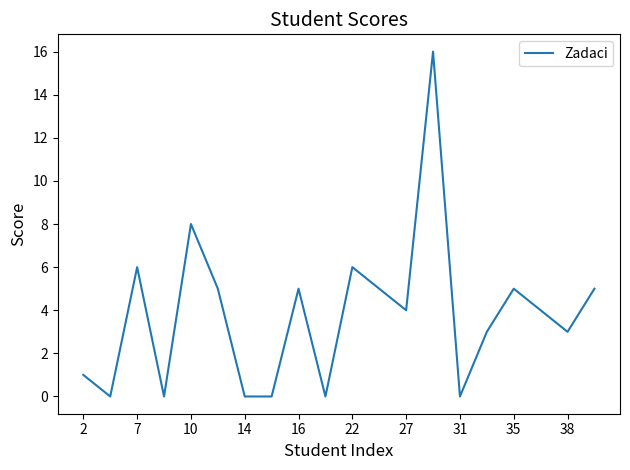

What is the difference between the maximum and minimum values?

16